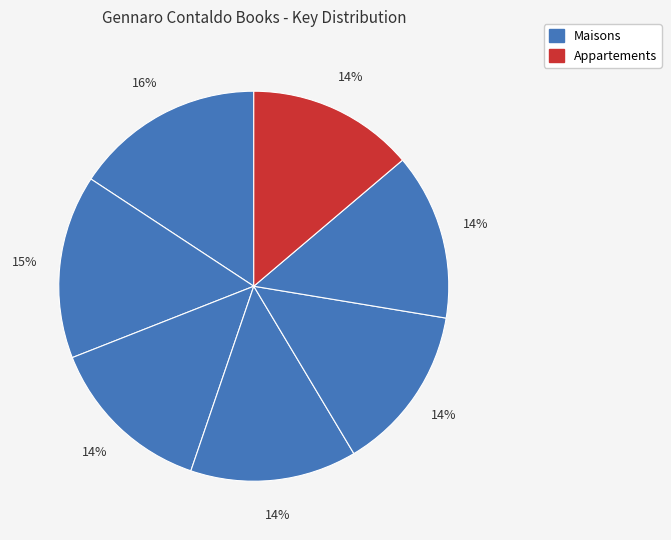

How many slices are in this pie chart?

7